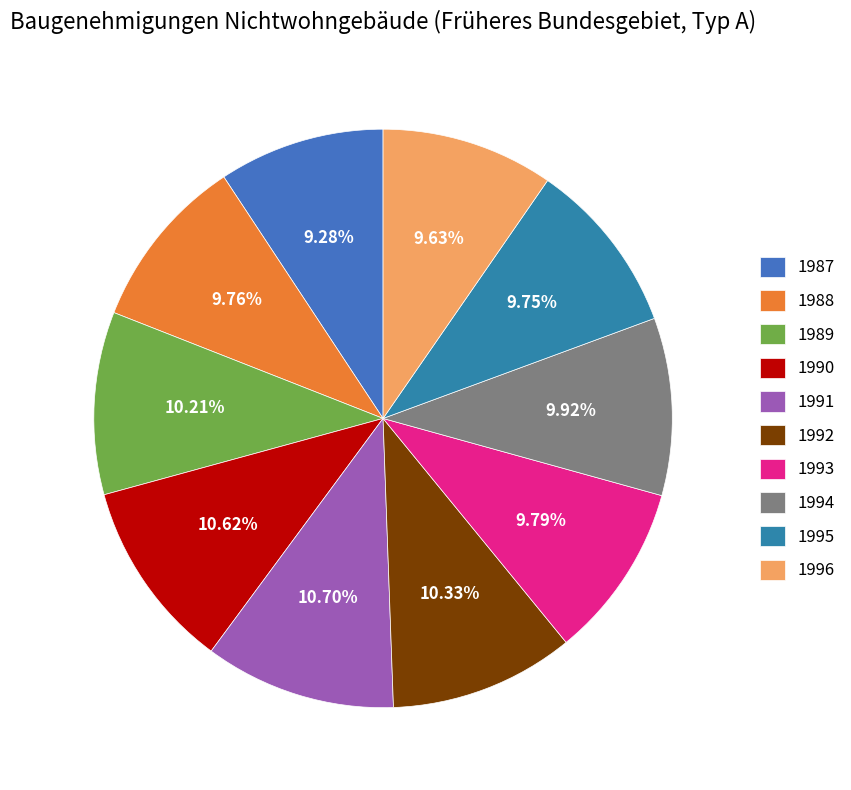

What percentage is the 1989 slice, to the nearest percent?

10%